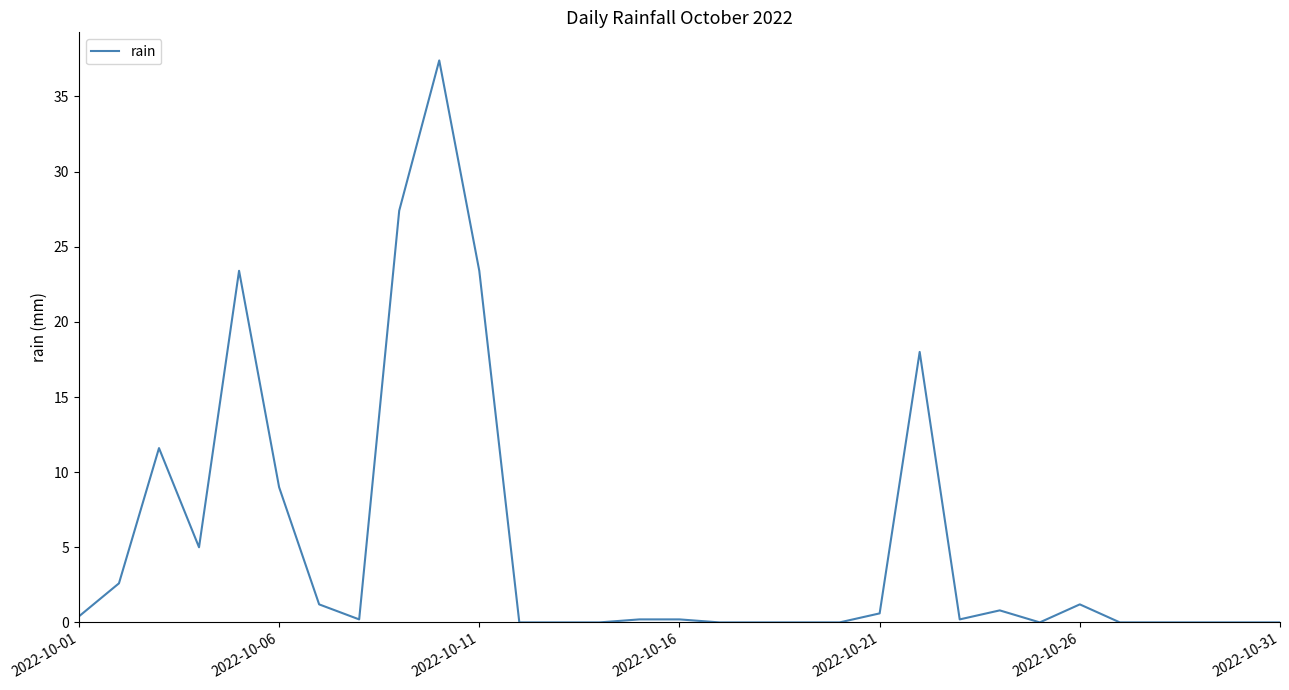

What is the greatest value displayed?

37.4